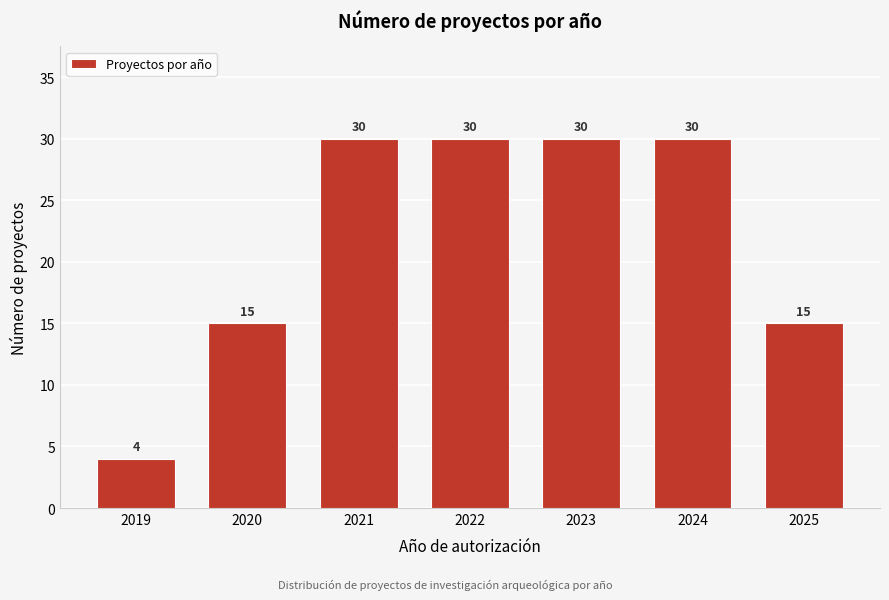

Reading left to right, list all the values displayed in this chart.

4	15	30	30	30	30	15